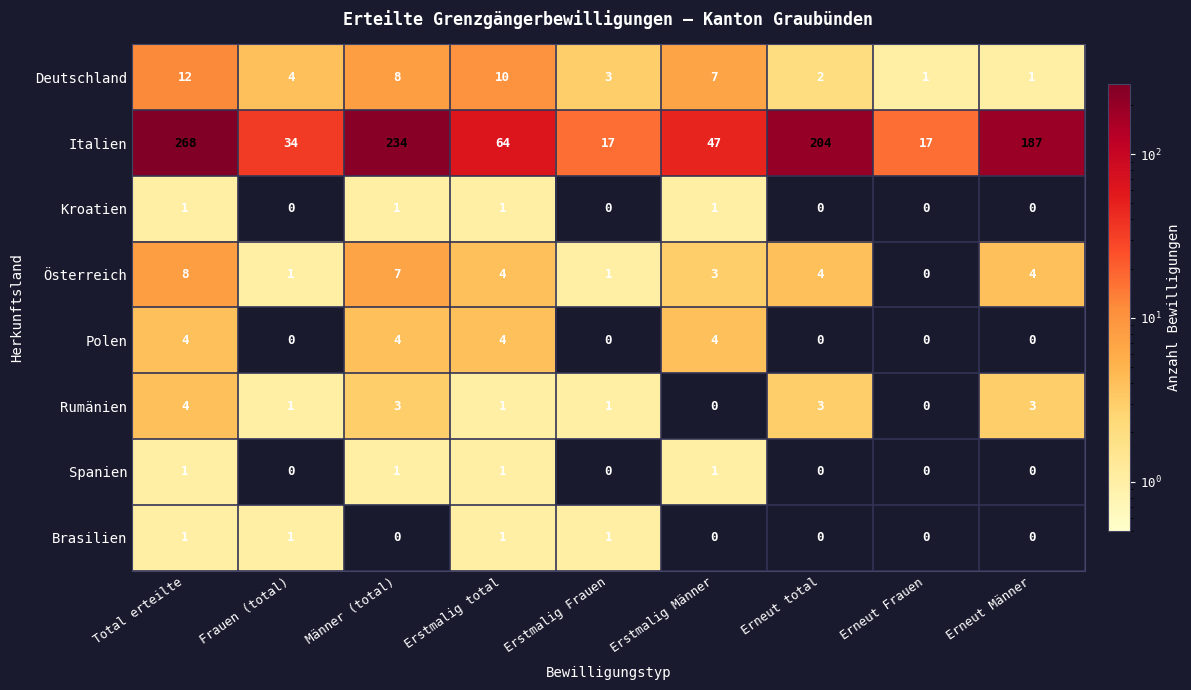

What is the difference between the maximum and minimum values in the Deutschland series?

11